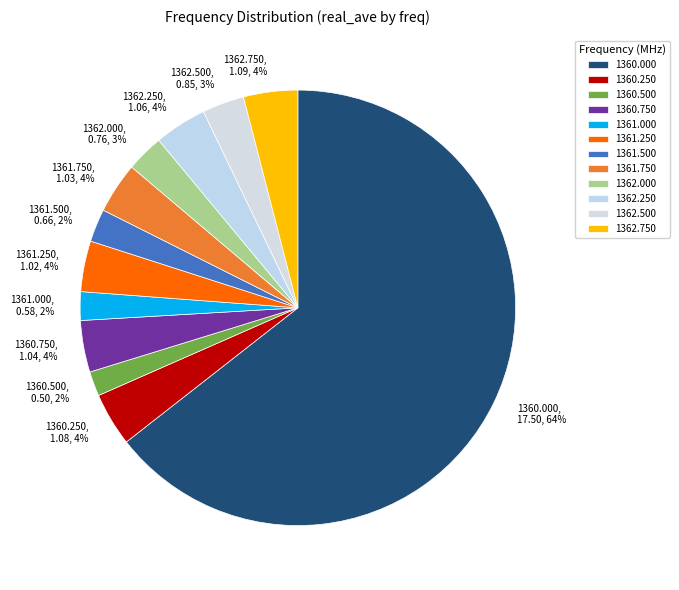

Is the sum of 1361.750 and 1360.500 greater than half?

No